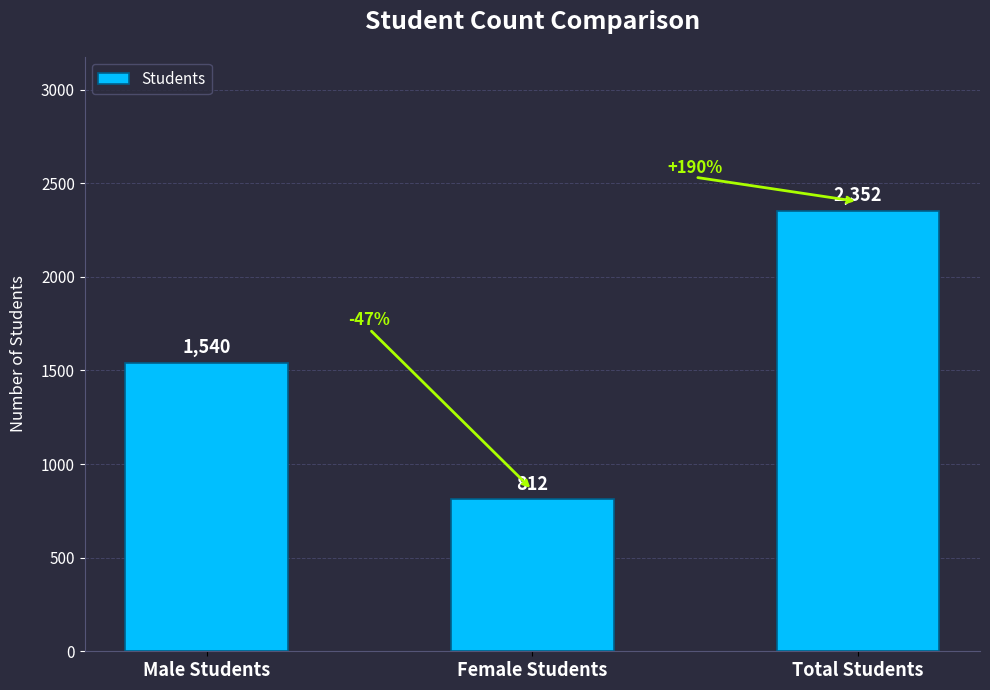

At which label is the value closest to 1582?

Male Students